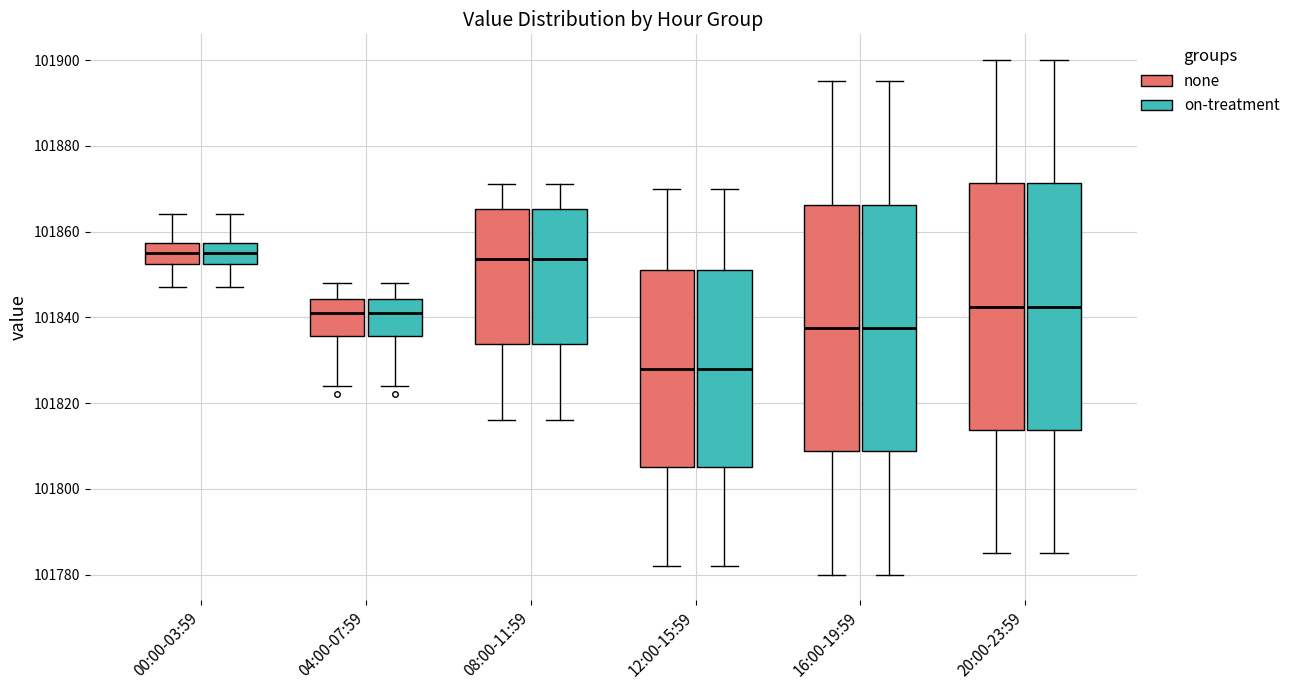

Reading left to right, read every box against the y-axis: the position of its median line, the range the box covers, and the ends of its whiskers. The values are not printed on the chart, so give them approximately, as read against the axis.

00:00-03:59 (none): median 101856, box 101852 to 101858, whiskers 101848 to 101864
00:00-03:59 (on-treatment): median 101856, box 101852 to 101858, whiskers 101848 to 101864
04:00-07:59 (none): median 101842, box 101836 to 101844, whiskers 101824 to 101848
04:00-07:59 (on-treatment): median 101842, box 101836 to 101844, whiskers 101824 to 101848
08:00-11:59 (none): median 101854, box 101834 to 101866, whiskers 101816 to 101872
08:00-11:59 (on-treatment): median 101854, box 101834 to 101866, whiskers 101816 to 101872
12:00-15:59 (none): median 101828, box 101806 to 101852, whiskers 101782 to 101870
12:00-15:59 (on-treatment): median 101828, box 101806 to 101852, whiskers 101782 to 101870
16:00-19:59 (none): median 101838, box 101808 to 101866, whiskers 101780 to 101896
16:00-19:59 (on-treatment): median 101838, box 101808 to 101866, whiskers 101780 to 101896
20:00-23:59 (none): median 101842, box 101814 to 101872, whiskers 101786 to 101900
20:00-23:59 (on-treatment): median 101842, box 101814 to 101872, whiskers 101786 to 101900